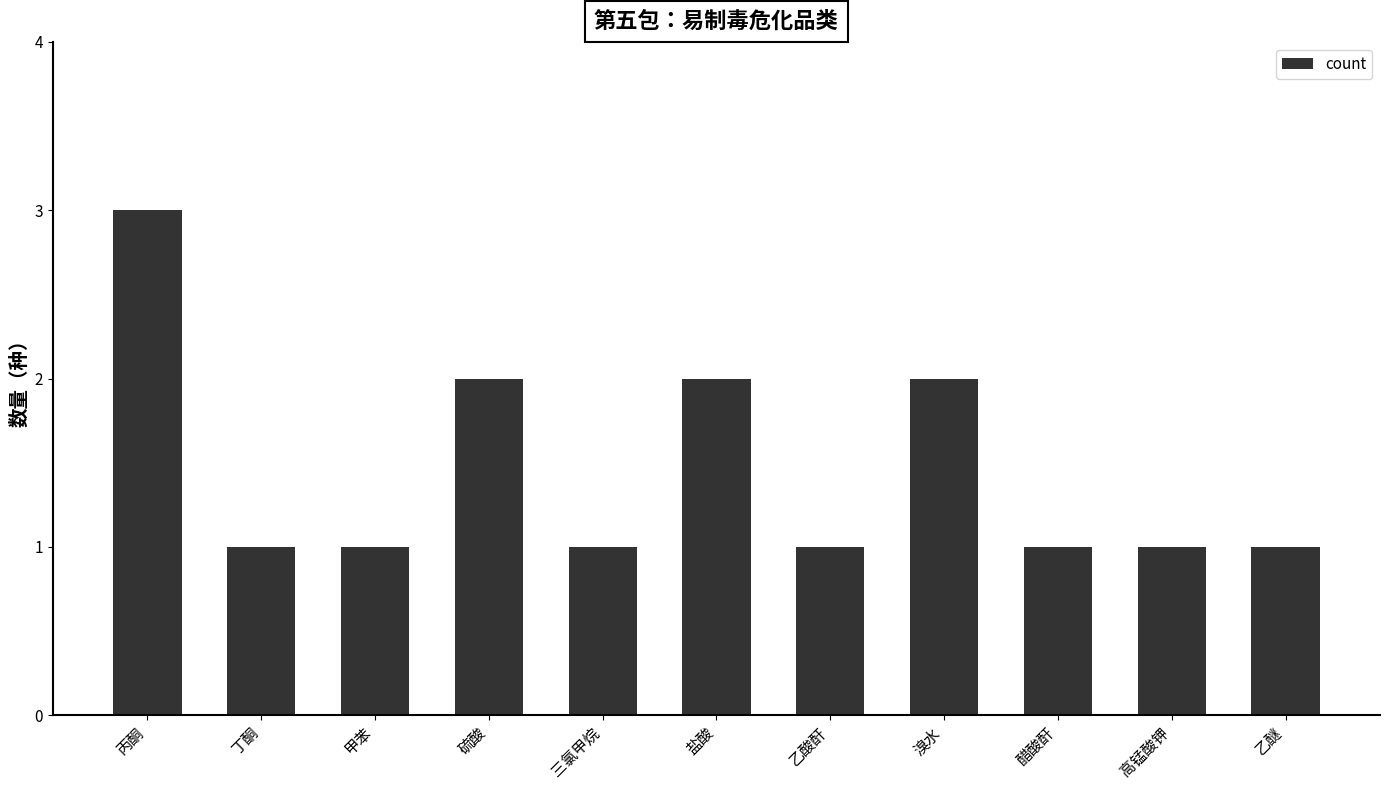

Are the bars horizontal?

No